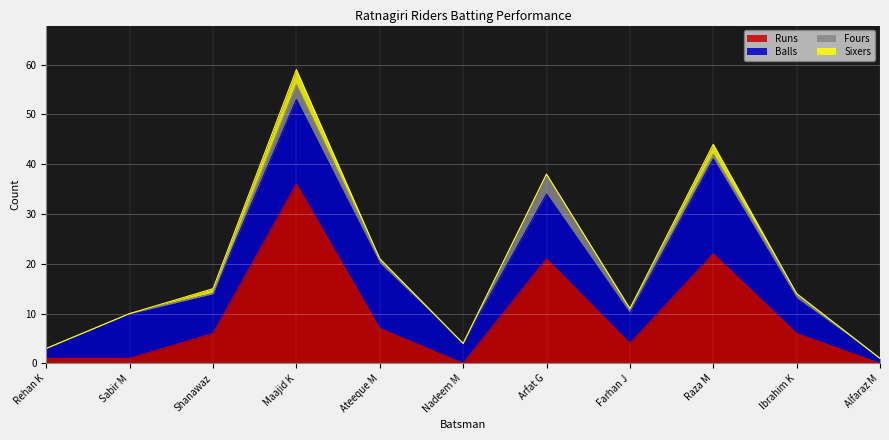

What is the label of the 10th point from the right?

Sabir M